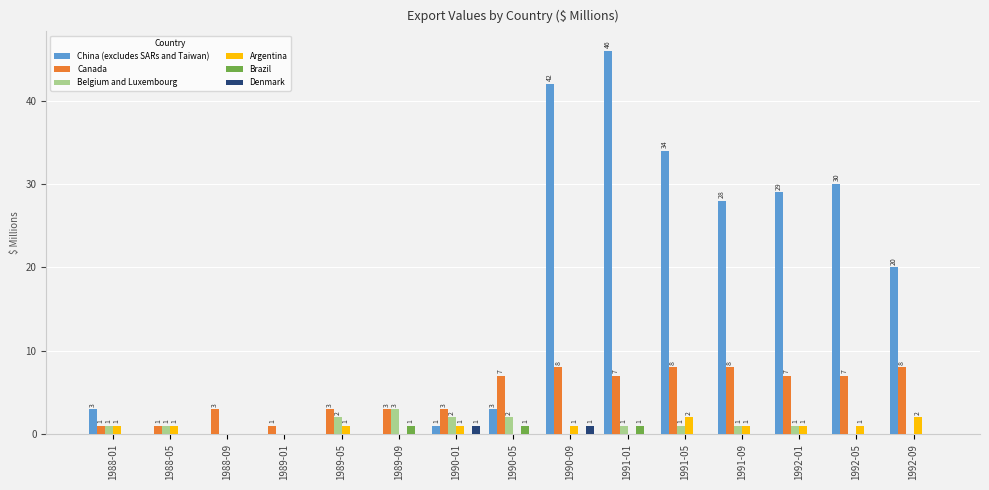

Reading right to left, extract all data points from this chart.

China (excludes SARs and Taiwan): 20	30	29	28	34	46	42	3	1	0	0	0	0	0	3
Canada: 8	7	7	8	8	7	8	7	3	3	3	1	3	1	1
Belgium and Luxembourg: 0	0	1	1	1	1	0	2	2	3	2	0	0	1	1
Argentina: 2	1	1	1	2	0	1	0	1	0	1	0	0	1	1
Brazil: 0	0	0	0	0	1	0	1	0	1	0	0	0	0	0
Denmark: 0	0	0	0	0	0	1	0	1	0	0	0	0	0	0